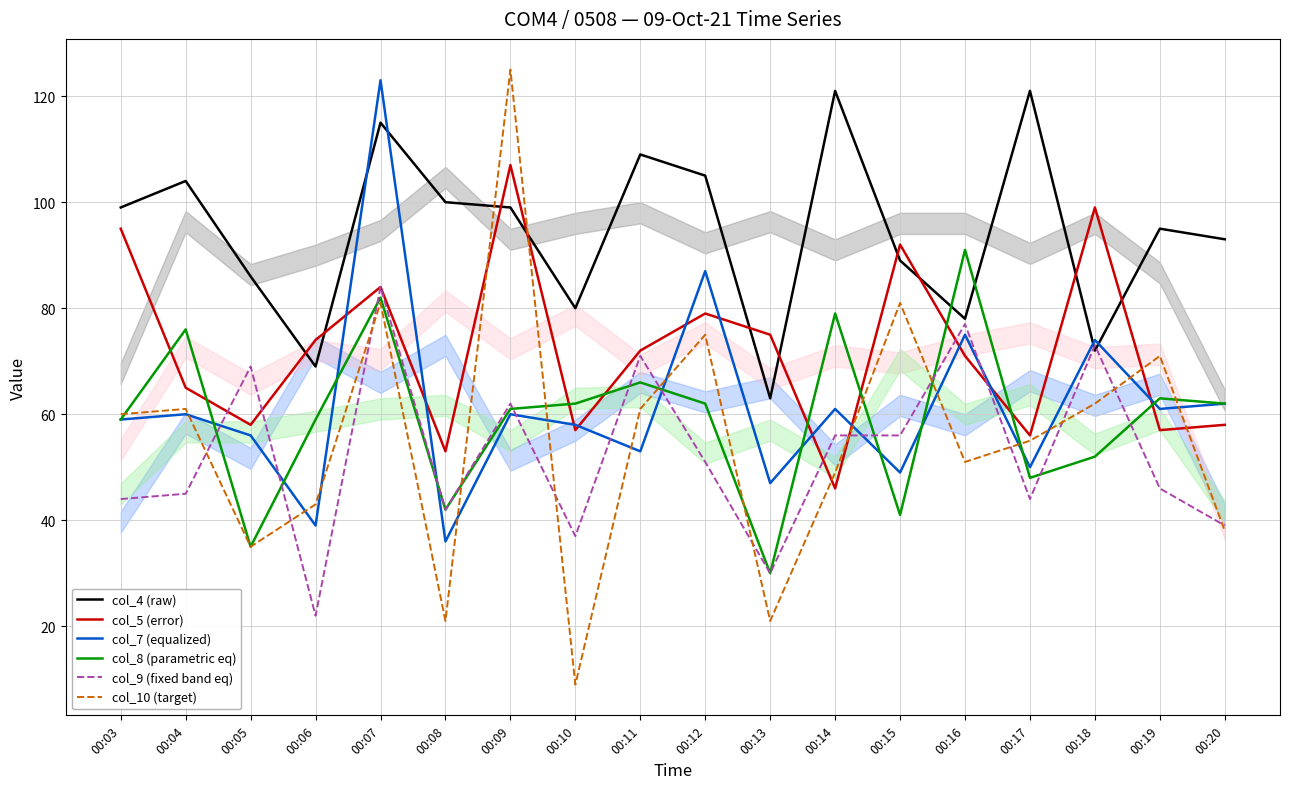

True or false: col_7 (equalized) has a value of 88 at 00:17.

False